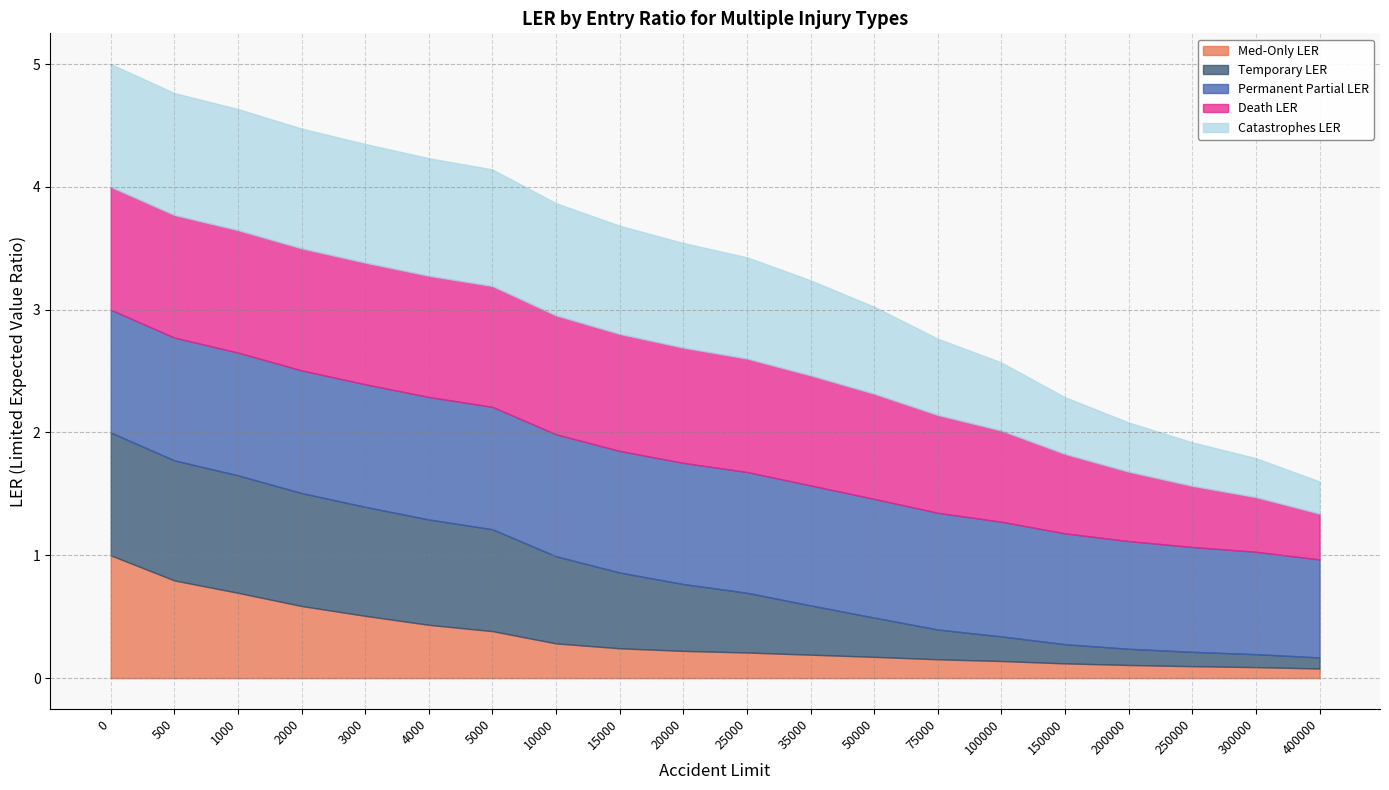

What is the total value across all series at 2000?

4.5